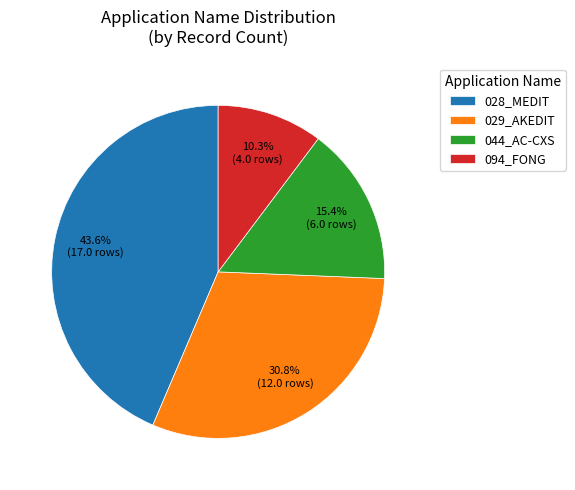

Which has a higher value, 094_FONG or 044_AC-CXS?

044_AC-CXS